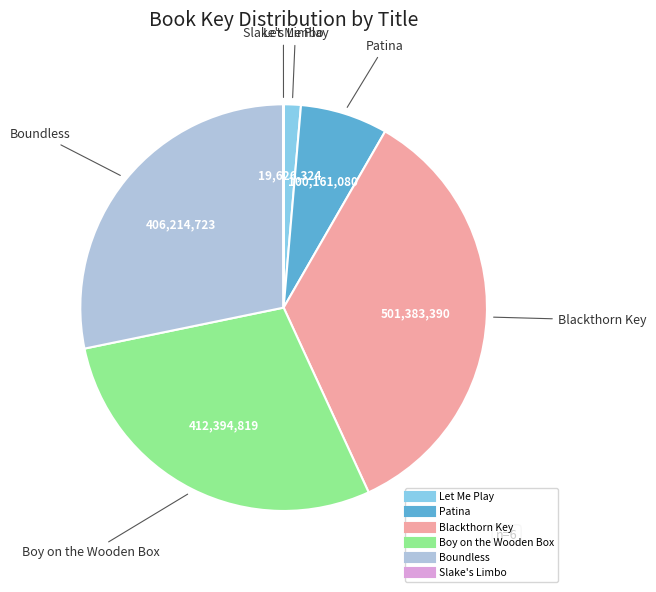

Which slice is the largest?

Blackthorn Key